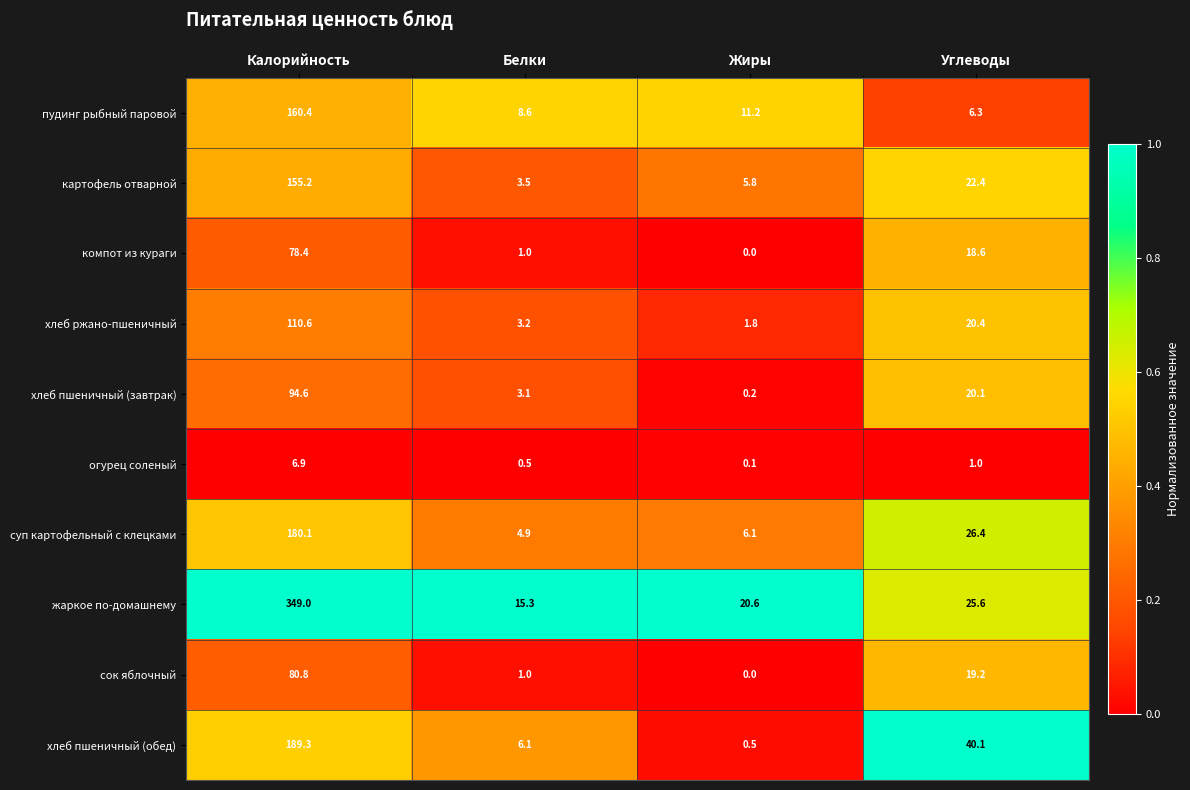

What is the difference between the highest and lowest values at Калорийность?

342.1